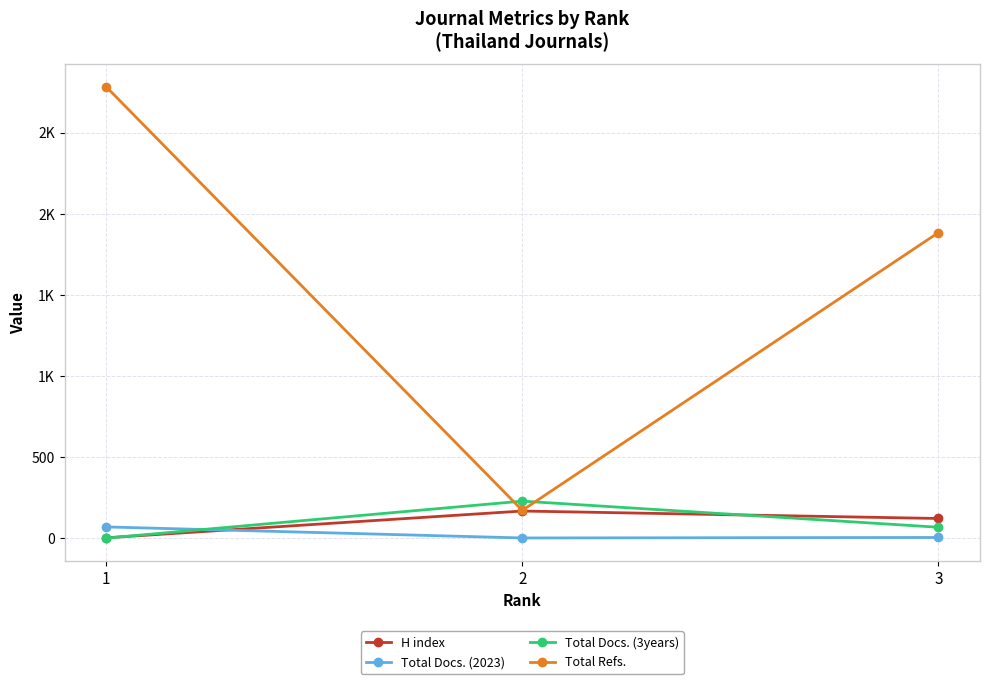

What is the maximum value for H index?

167